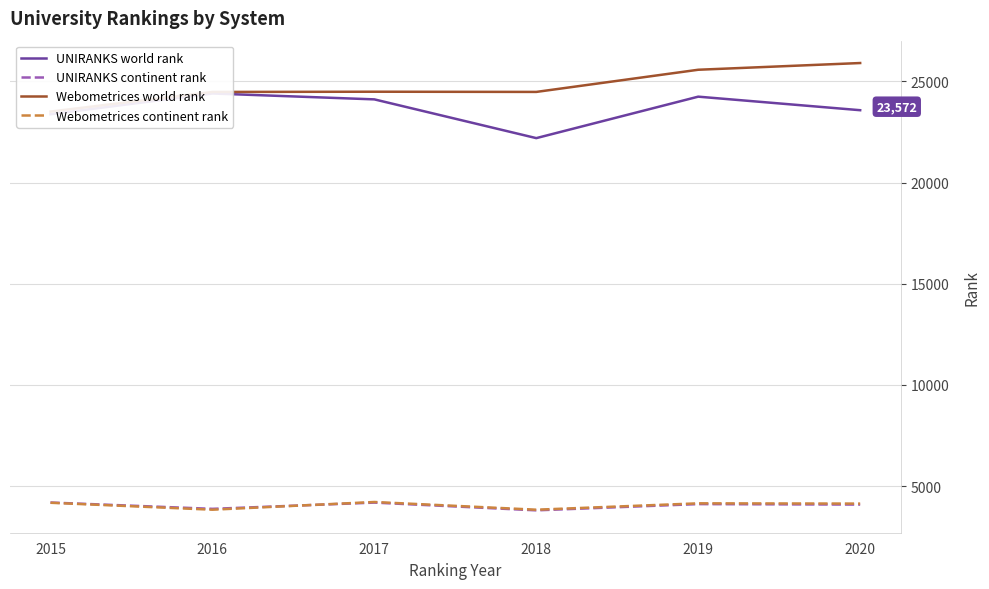

Which category has the lowest value in the Webometrices continent rank series?

2016